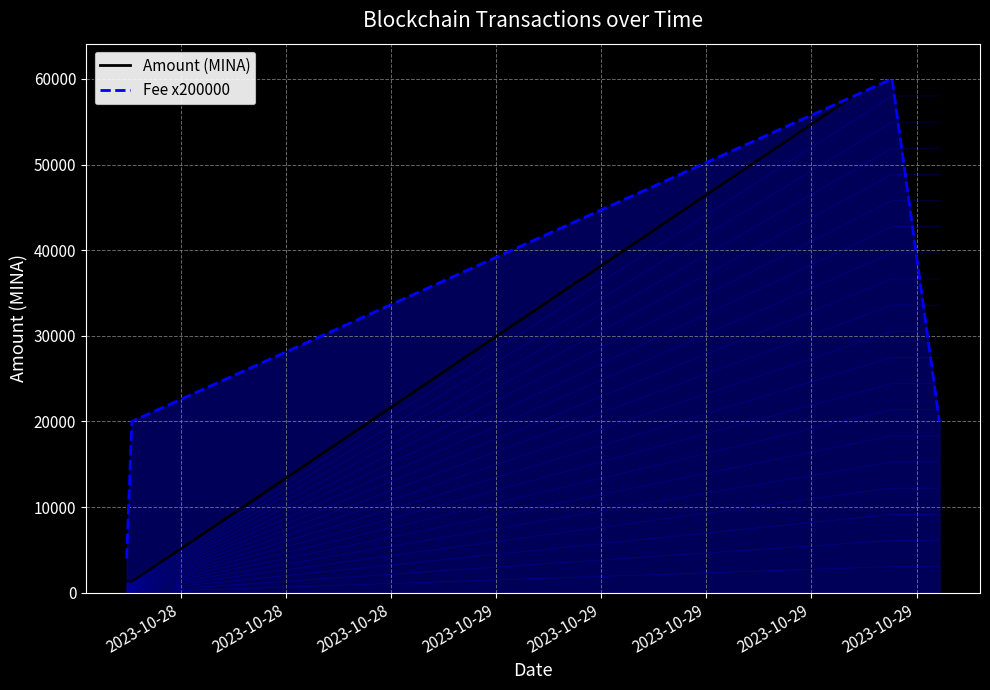

Which label corresponds to the smallest value in the chart?

2023-10-28